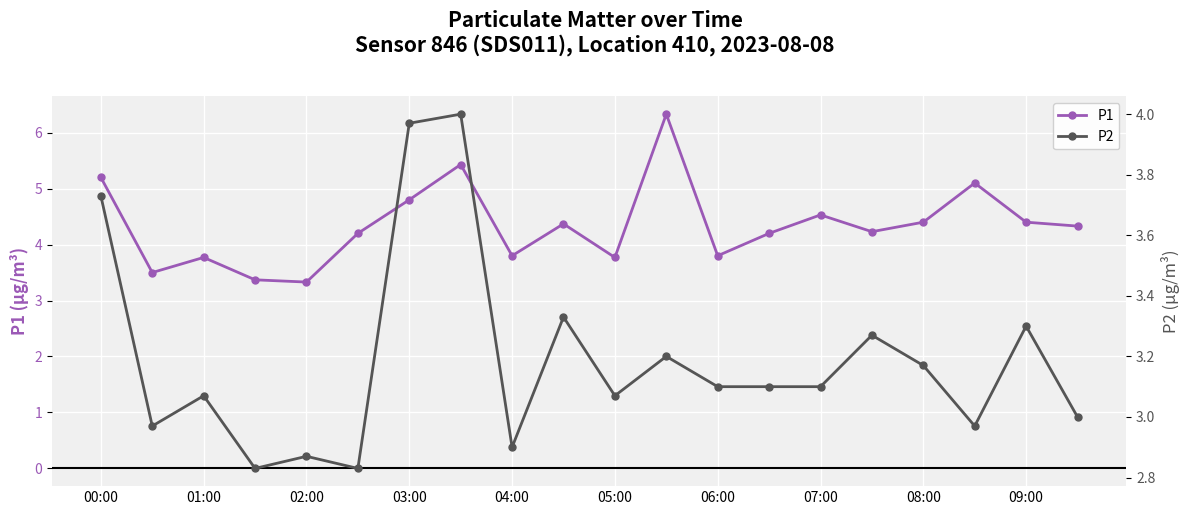

Where does the P1 series first go above 4?

00:00